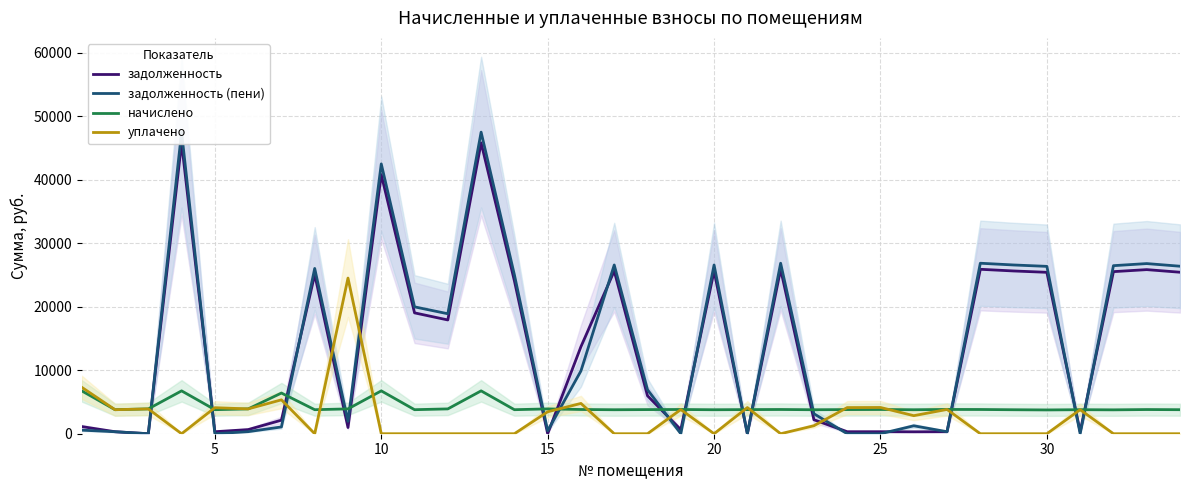

Does the chart display data point markers on the line(s)?

No